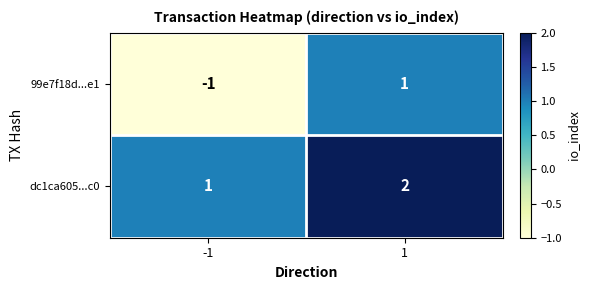

Rank the series at -1 from highest to lowest value.

dc1ca605...c0, 99e7f18d...e1